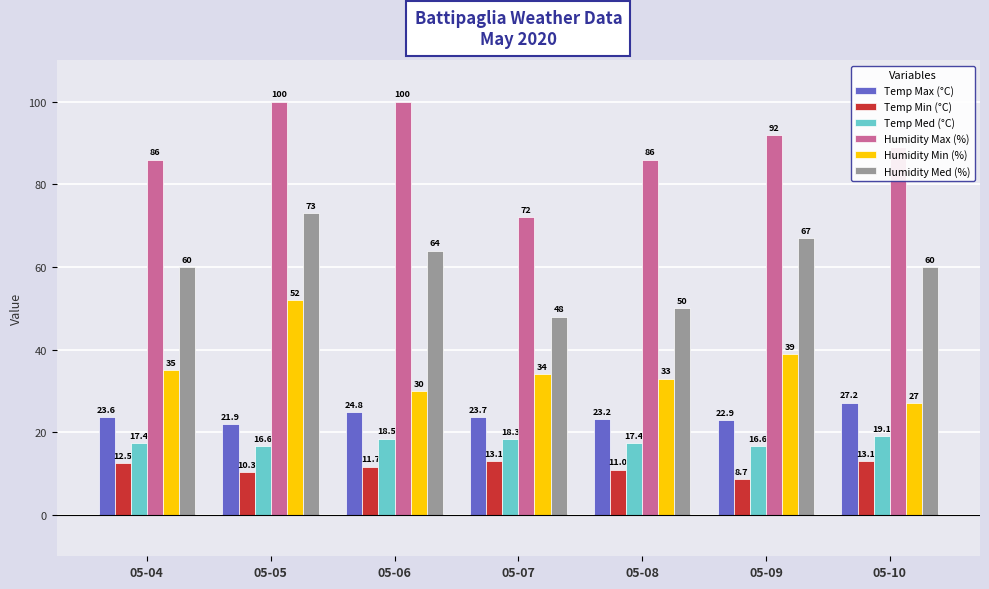

At which category is the sum across all series the highest?

05-05